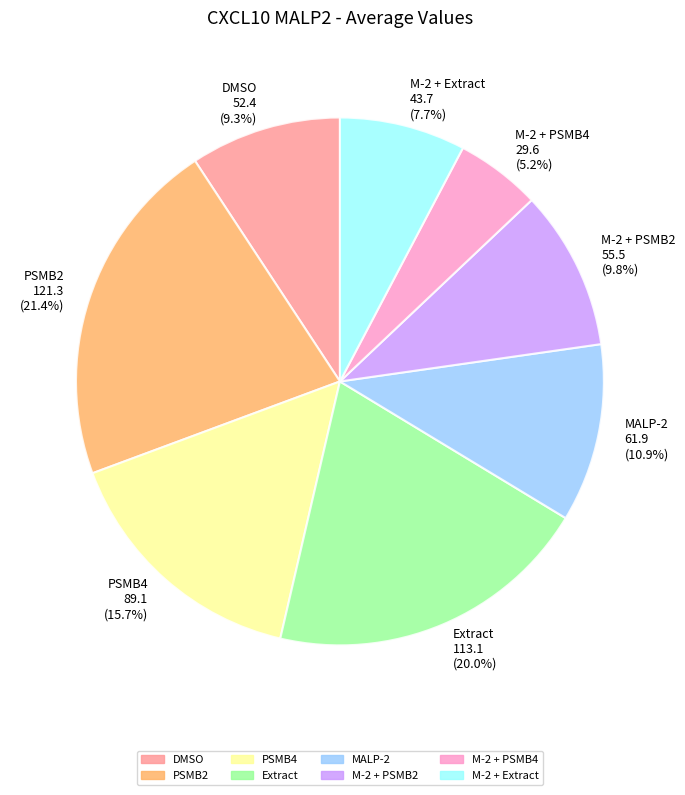

Count the number of slices in the pie.

8